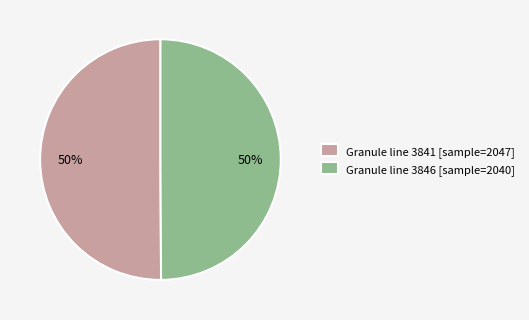

To the nearest percent, what portion does Granule line 3846 [sample=2040] represent?

50%